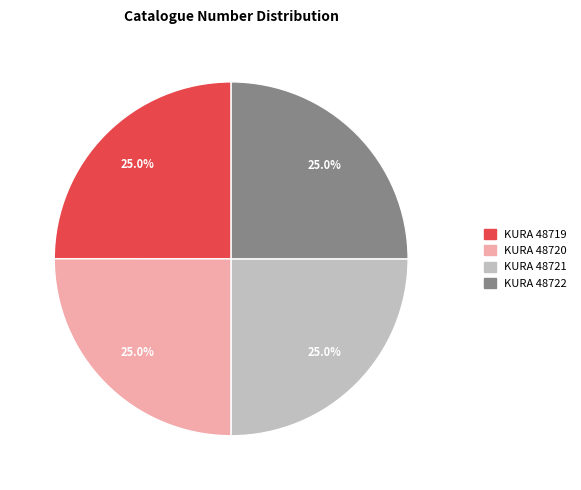

Count the number of slices in the pie.

4